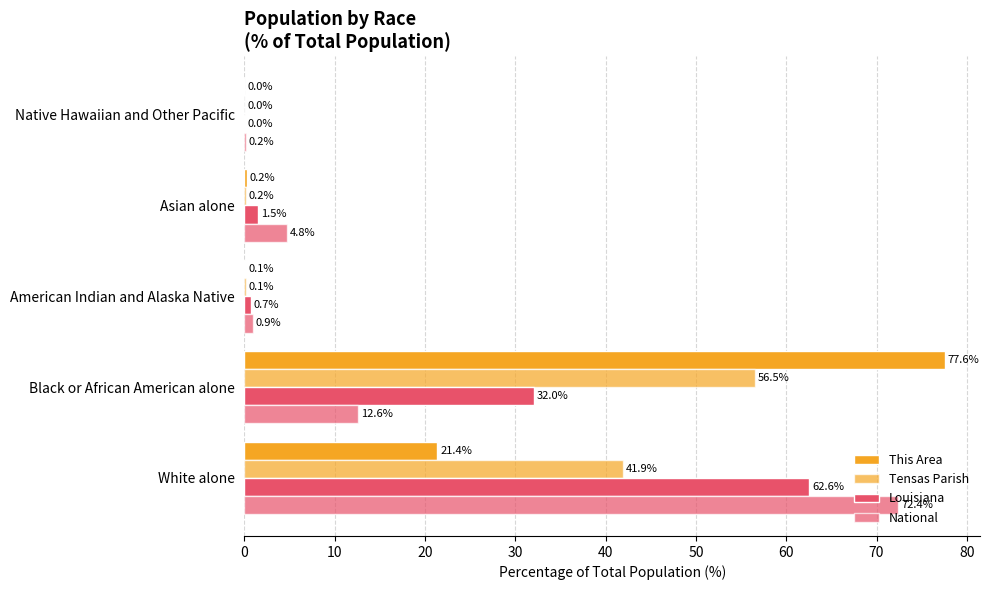

How many distinct data groups are displayed?

4